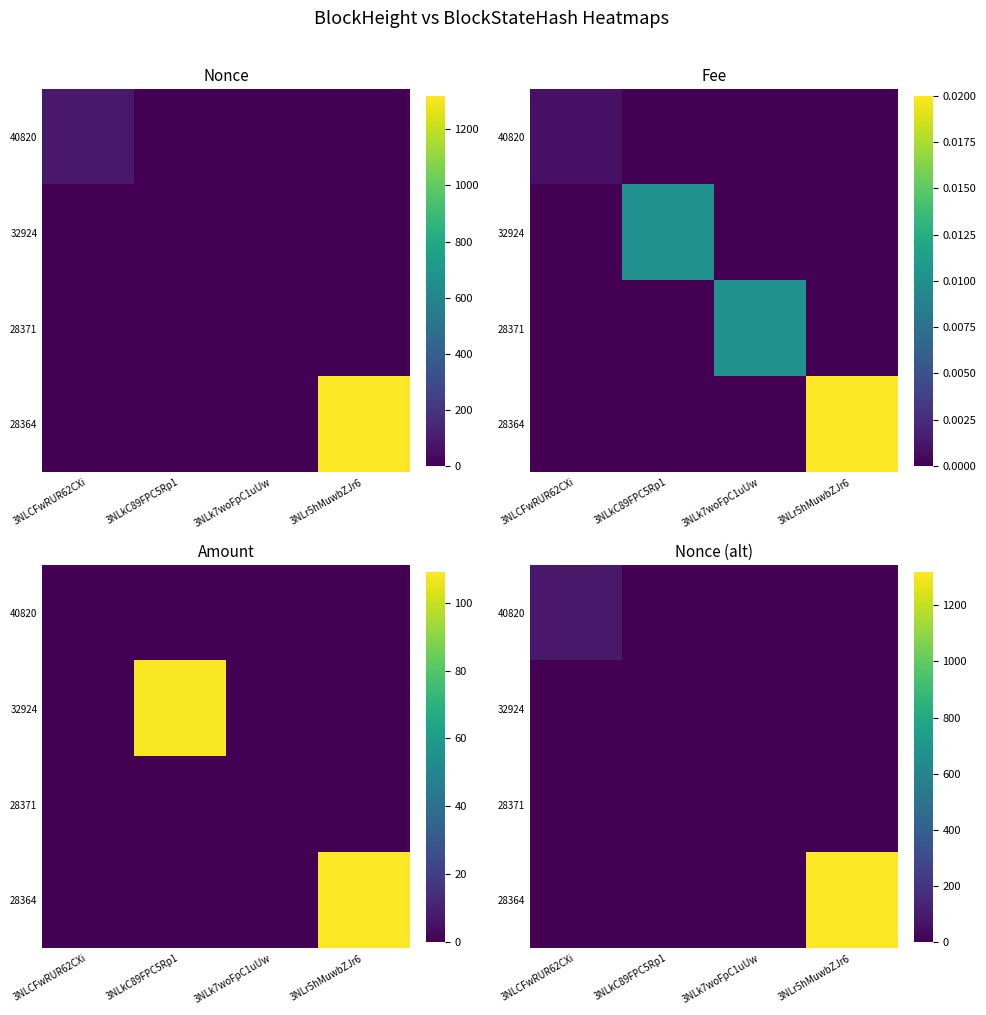

What is the total value across all series at 3NLr5hMuwbZJr6?

1320